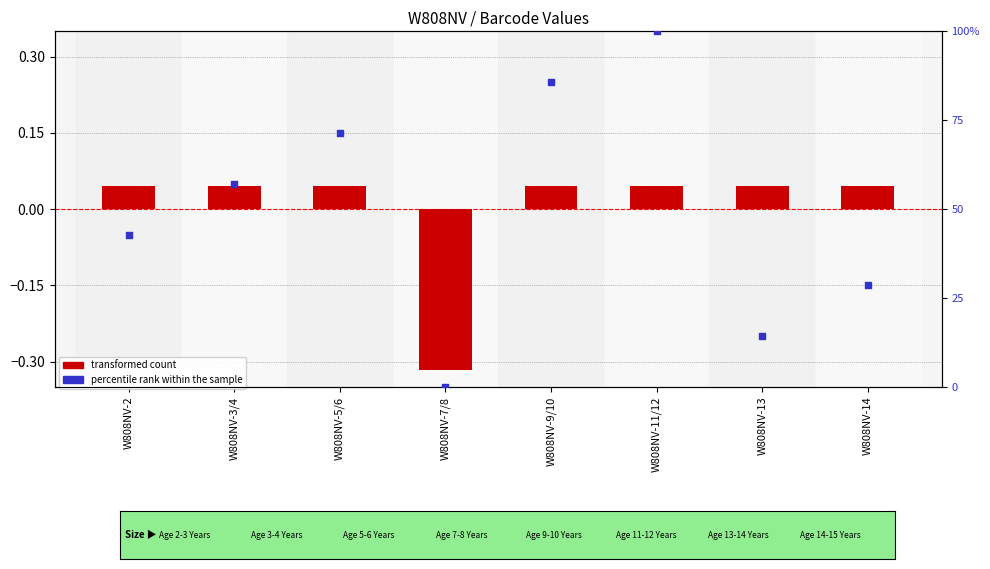

At which category is the sum across all series the highest?

W808NV-11/12